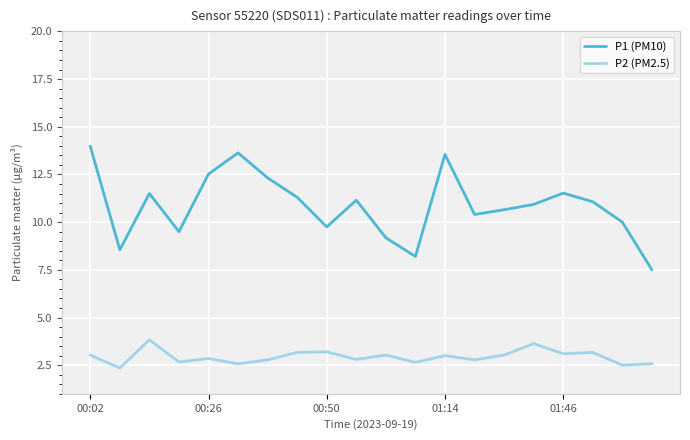

True or false: P1 (PM10) and P2 (PM2.5) intersect in this chart.

False